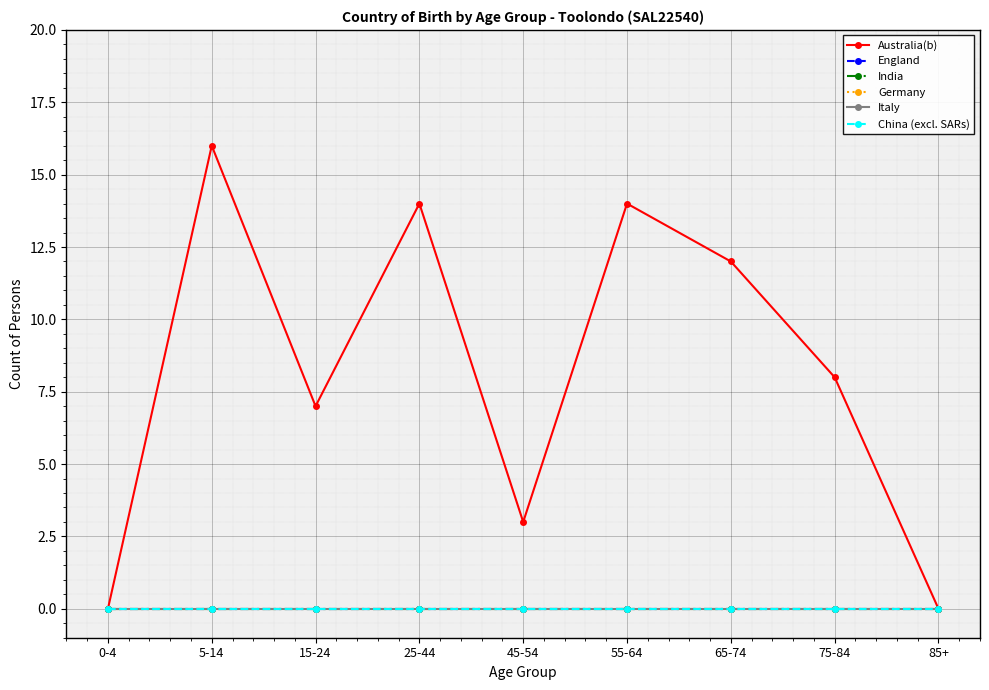

True or false: England and China (excl. SARs) cross at least once.

False